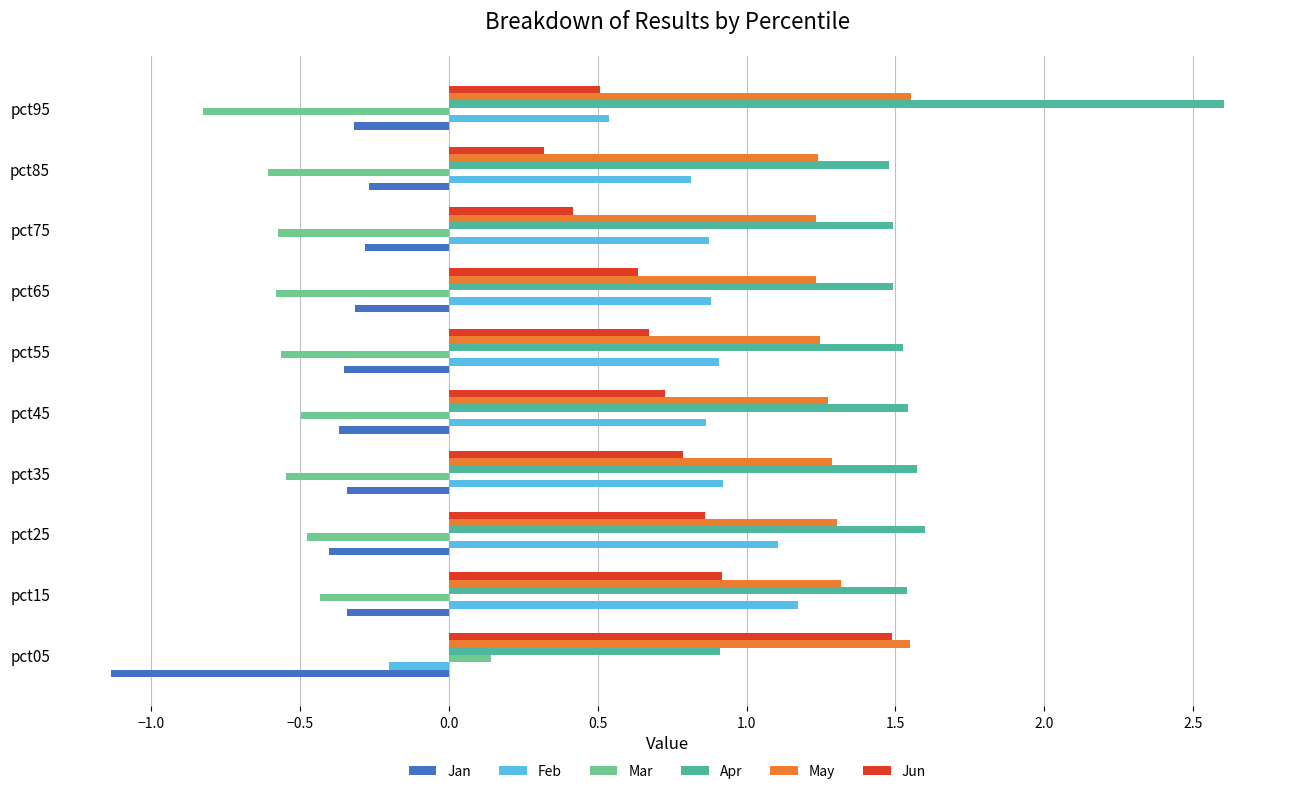

Rank the series at pct85 from highest to lowest value.

Apr, May, Feb, Jun, Jan, Mar